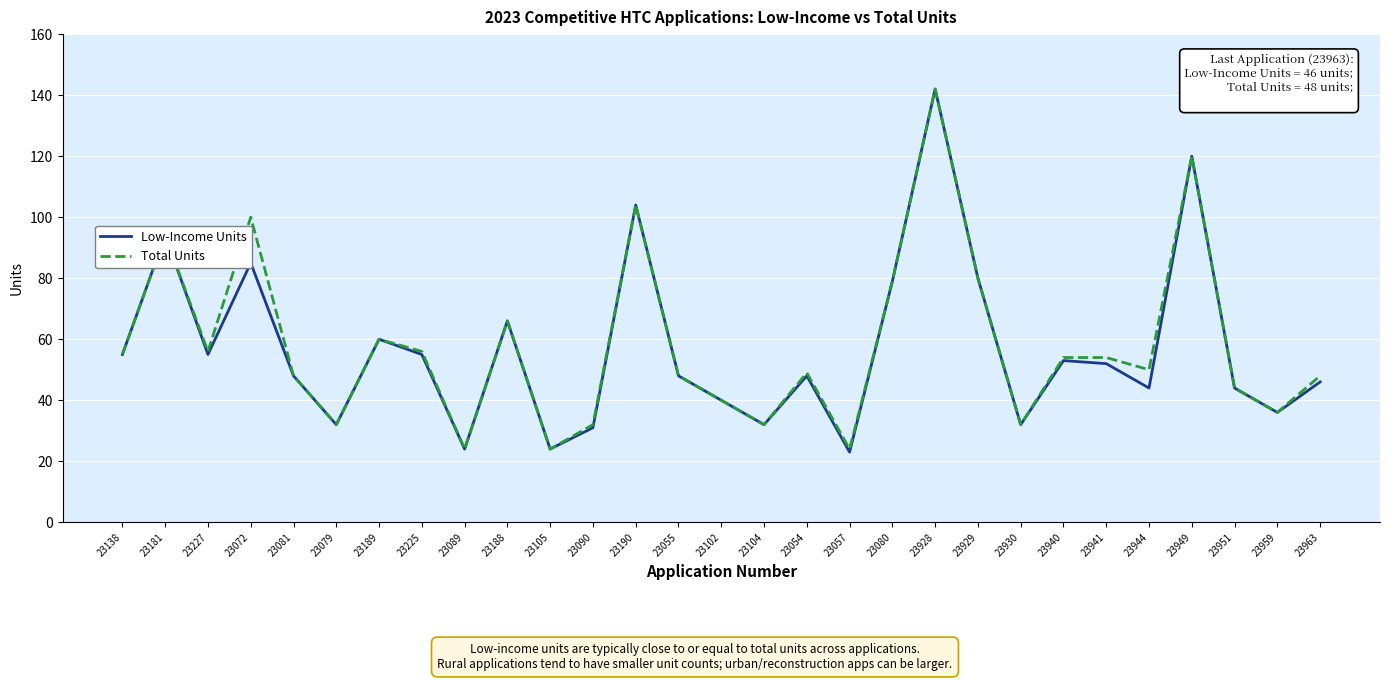

How many distinct data groups are displayed?

2